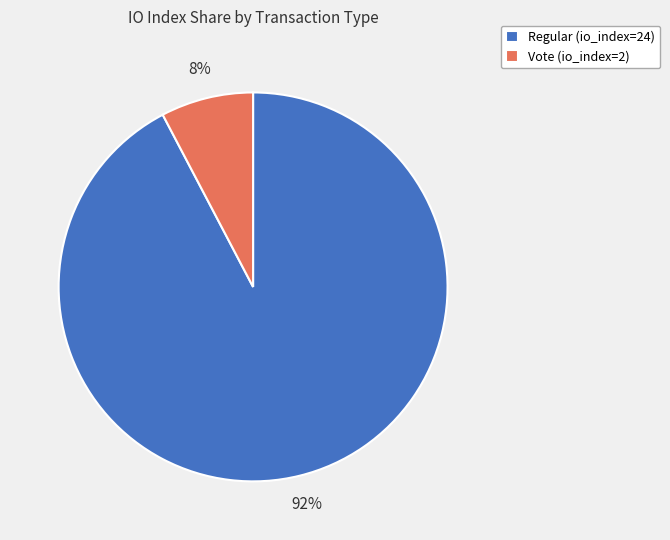

Which has a higher value, Vote (io_index=2) or Regular (io_index=24)?

Regular (io_index=24)